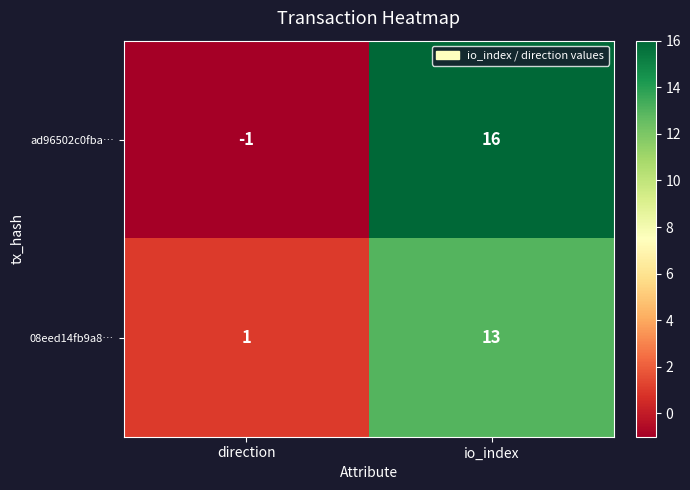

At which category is the sum across all series the highest?

io_index